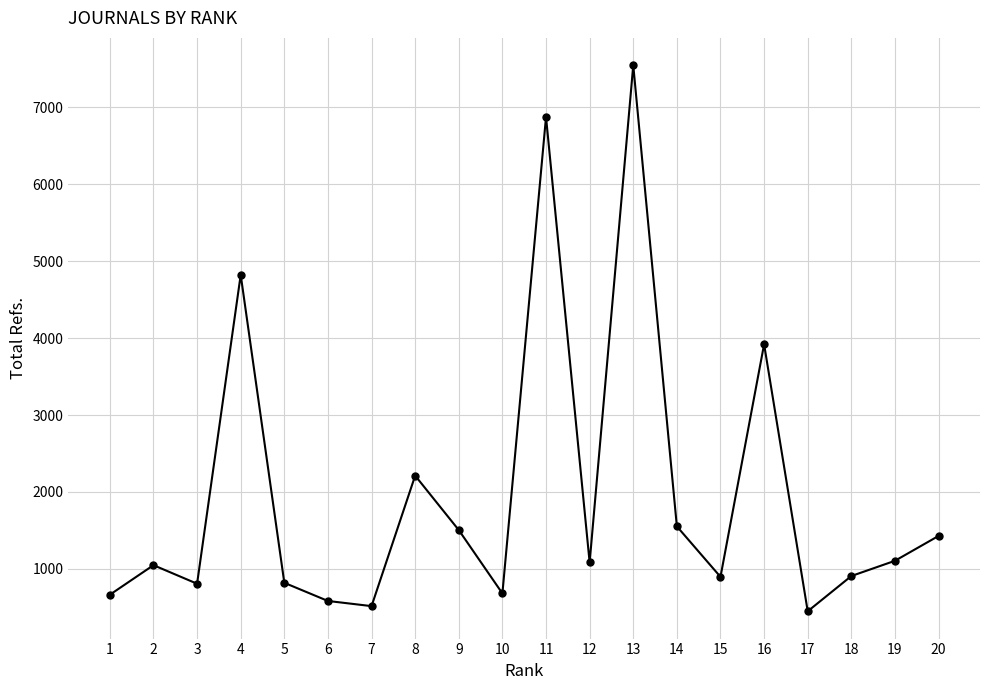

At which category does the data reach its first local valley?

3